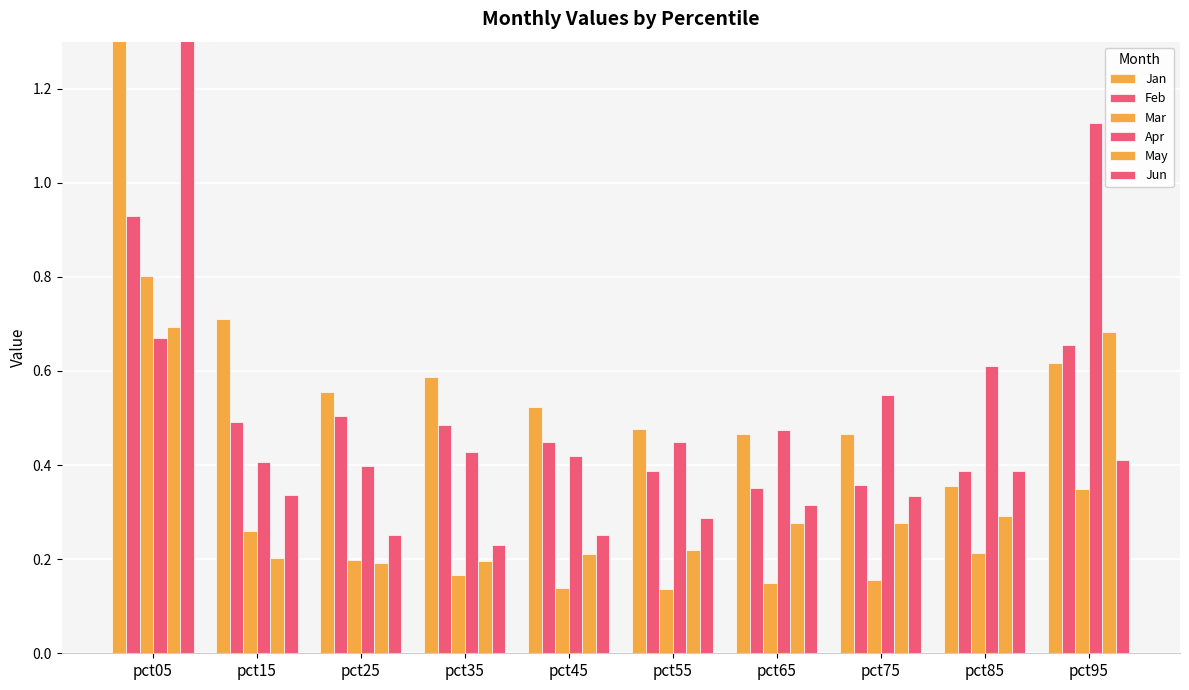

What is the spread (max minus min) of values at pct35?

0.4